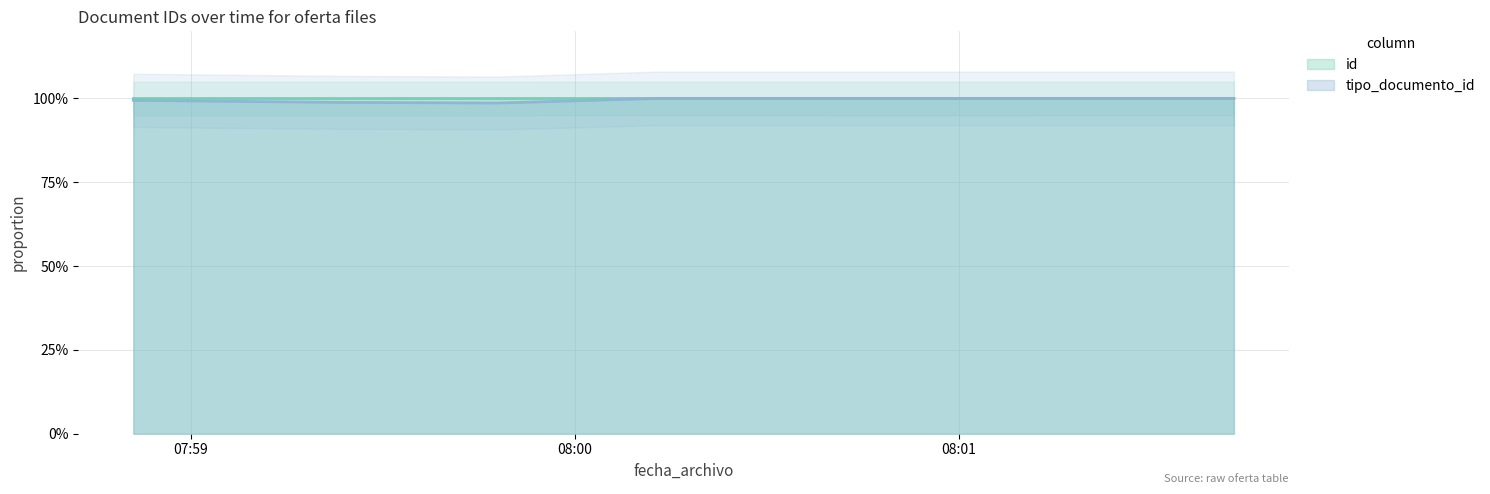

The tipo_documento_id series shows 0.4 at 2022-03-02T08:00:13. True or false?

False